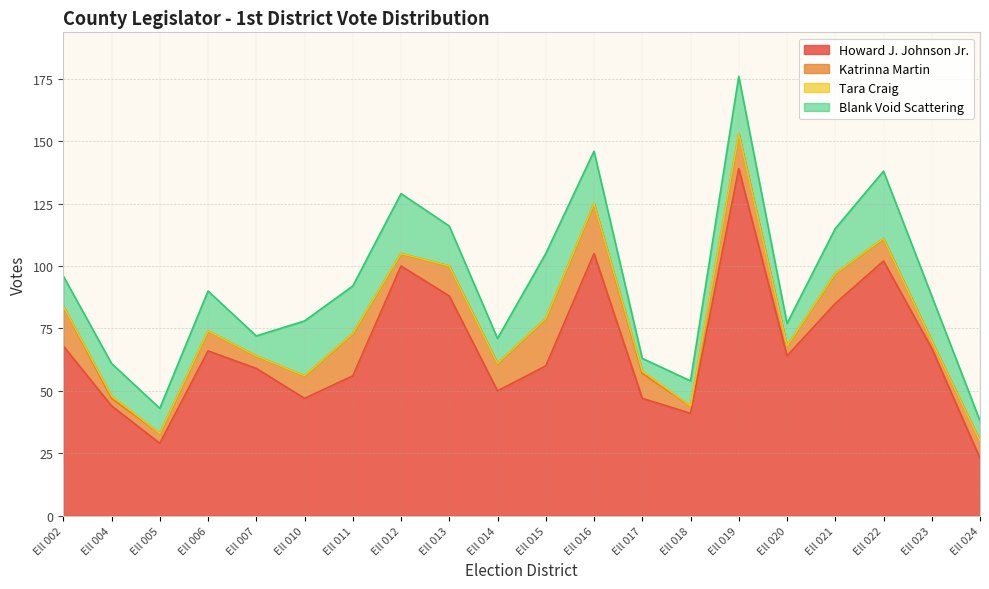

What are all the series names shown in the legend?

Howard J. Johnson Jr., Katrinna Martin, Tara Craig, Blank Void Scattering